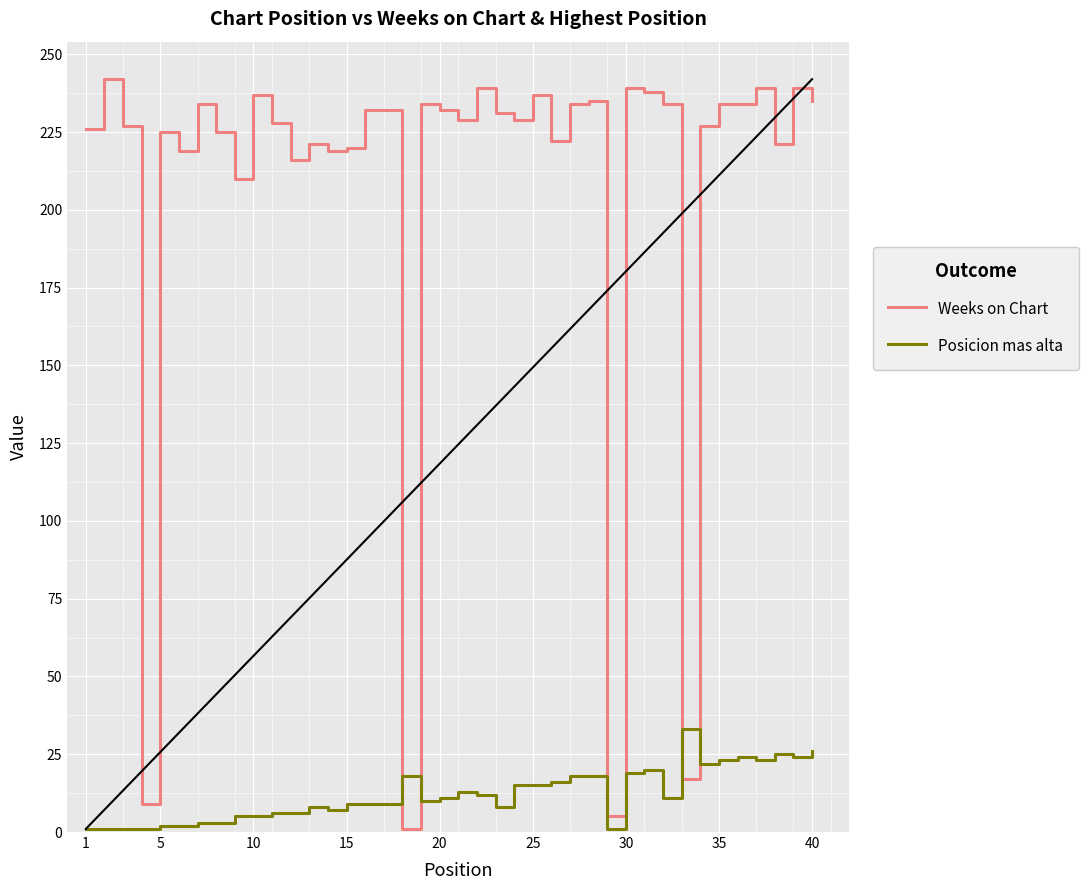

What is the maximum value for Weeks on Chart?

242